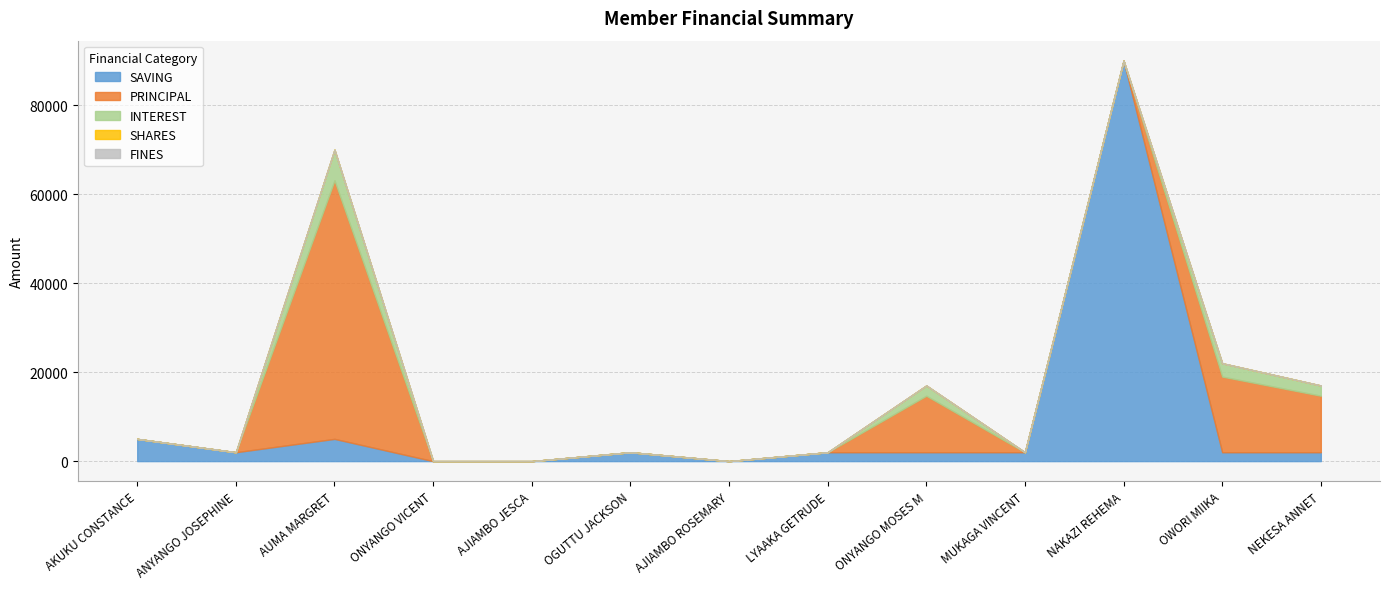

How many times do PRINCIPAL and SAVING cross each other?

4